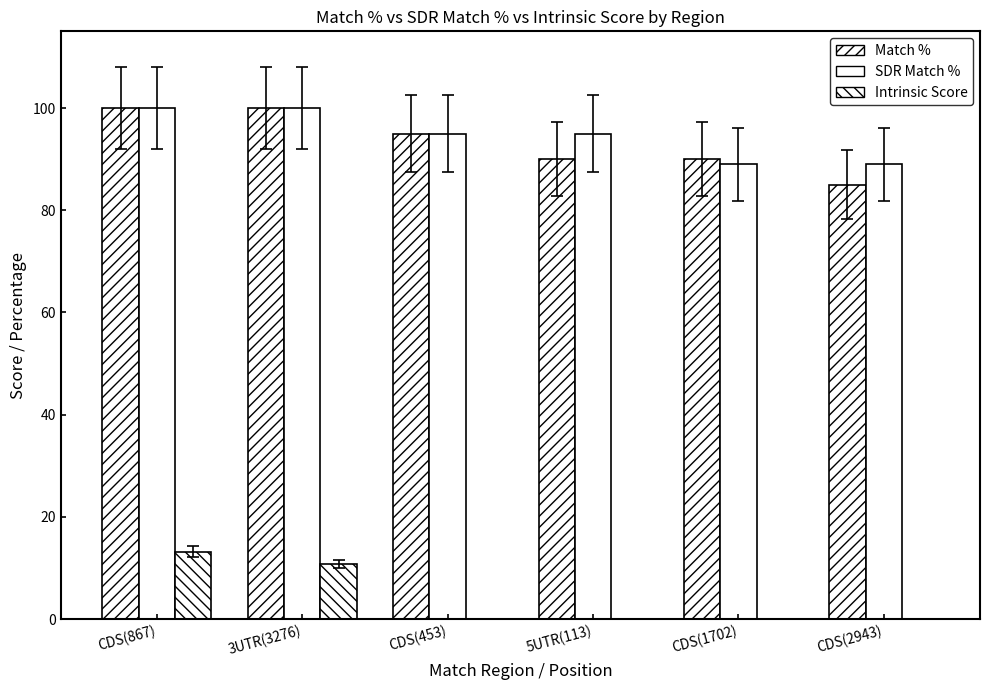

How many groups of bars are there?

6